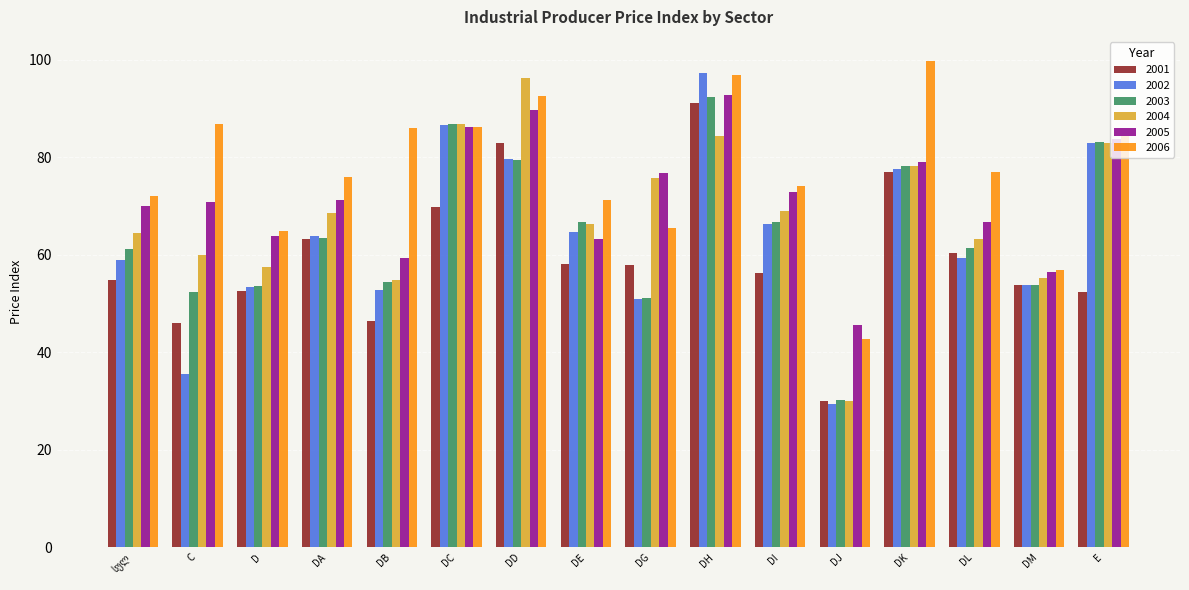

What position from the right is C?

15